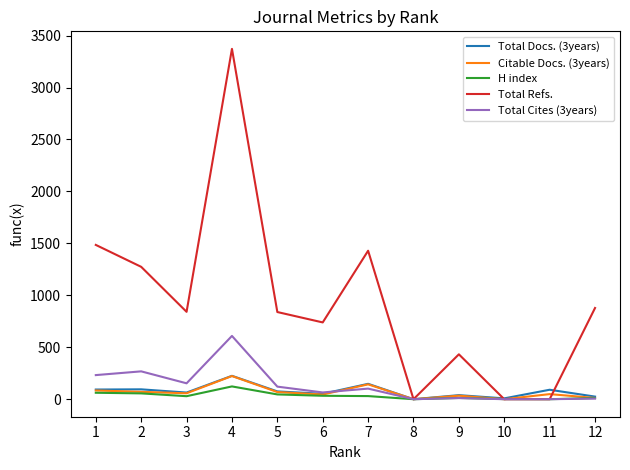

Which series changed the most between 3 and 11?

Total Refs.